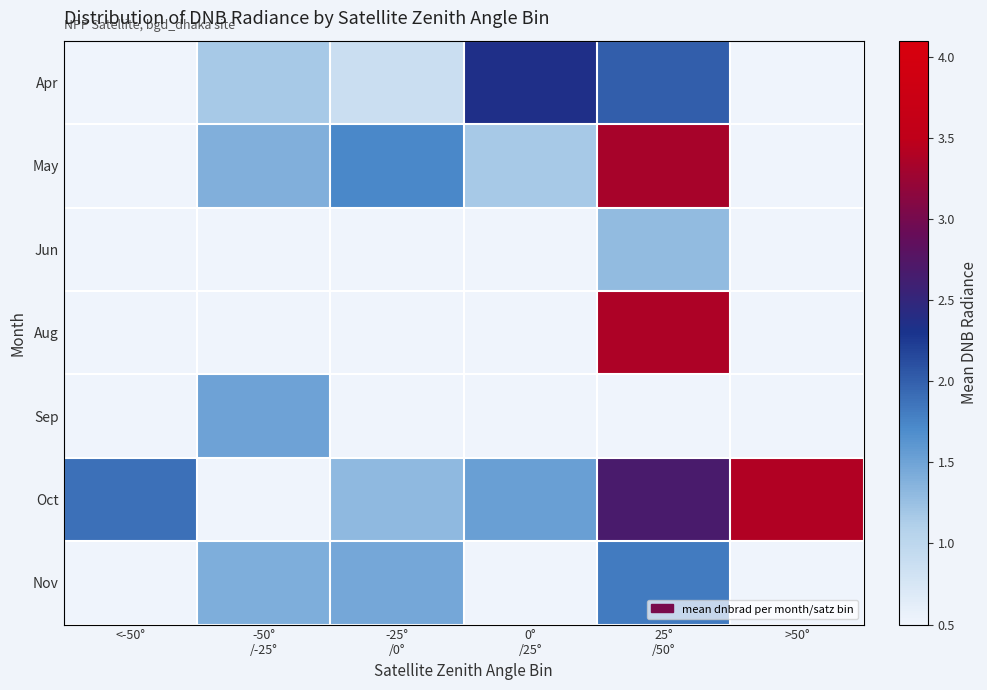

How many categories are shown in the chart?

6